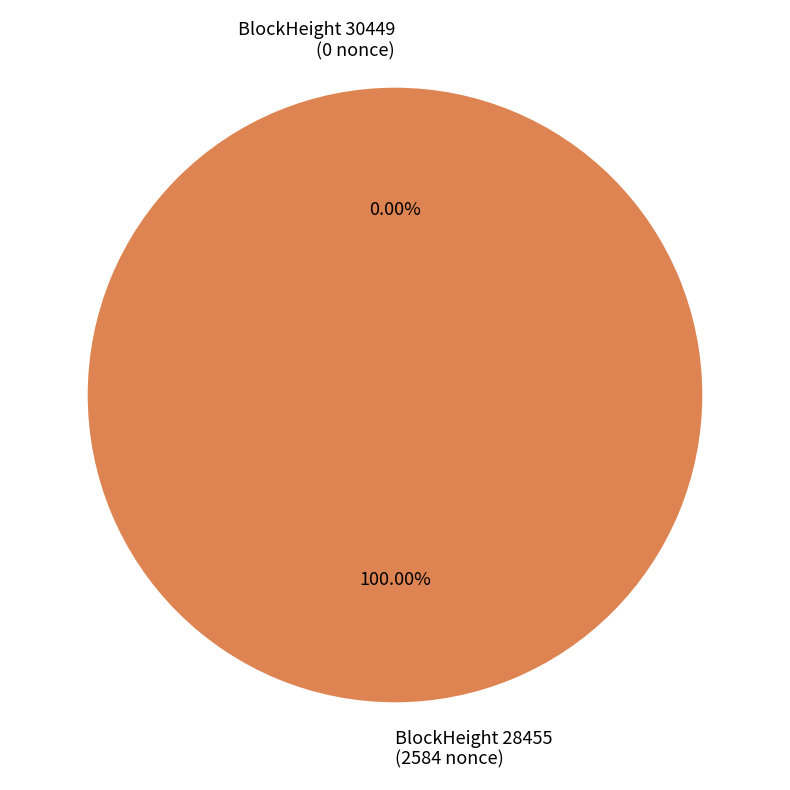

Rank the categories by value from highest to lowest.

28455, 30449